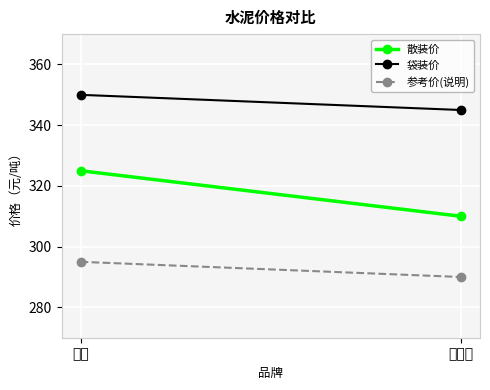

What is the difference between the 散装价 values at 海螺 and 敬亭山?

15